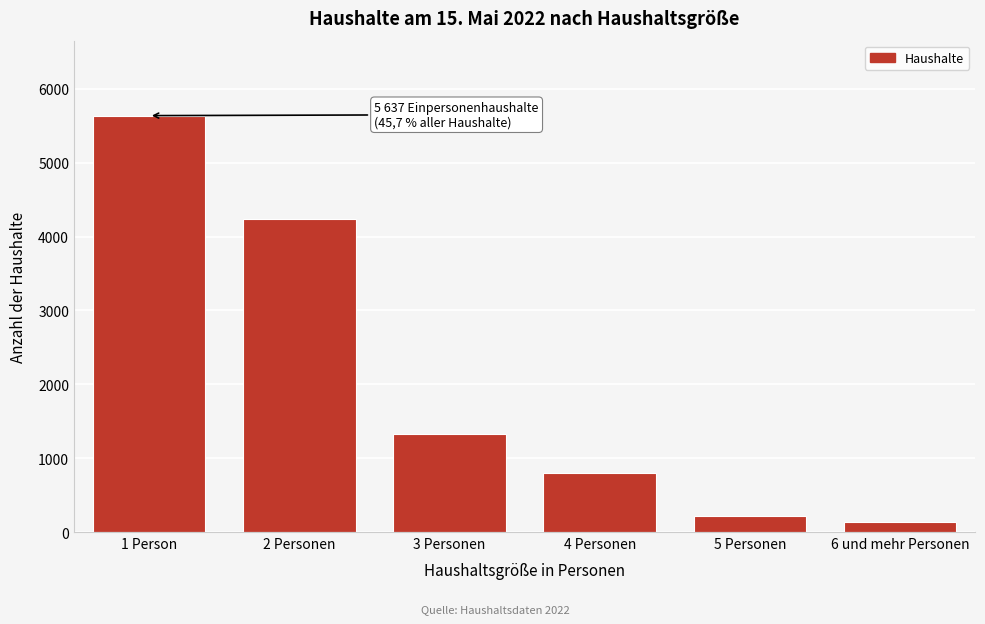

Reading left to right, extract all data points from this chart.

1 Person=5637	2 Personen=4237	3 Personen=1327	4 Personen=803	5 Personen=214	6 und mehr Personen=141